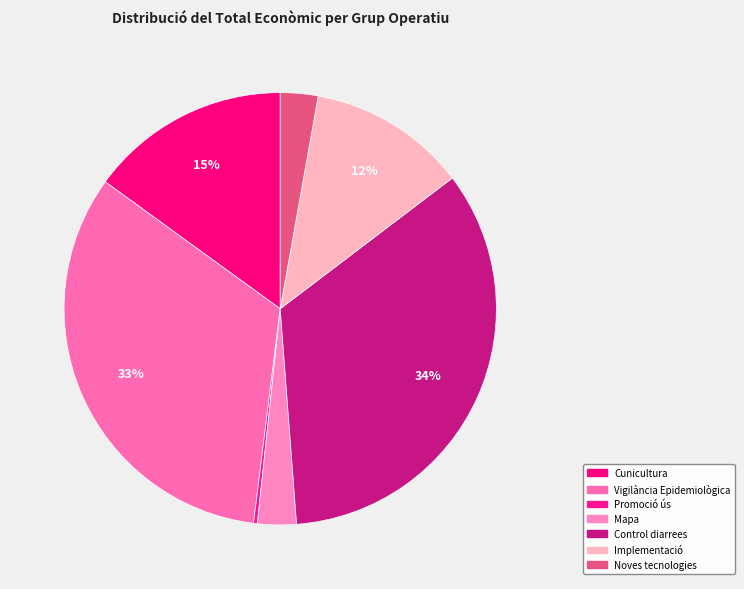

Count the number of slices in the pie.

7